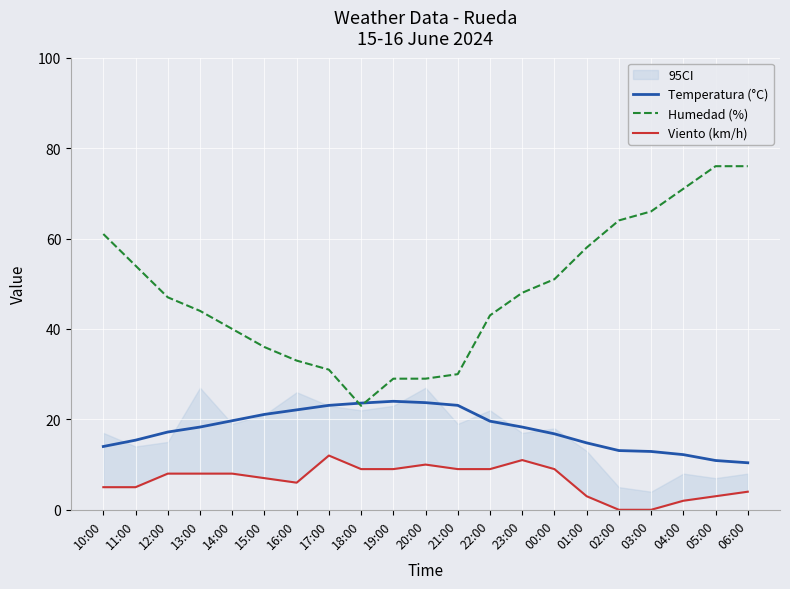

How many data points in Temperatura (°C) are less than 18?

10